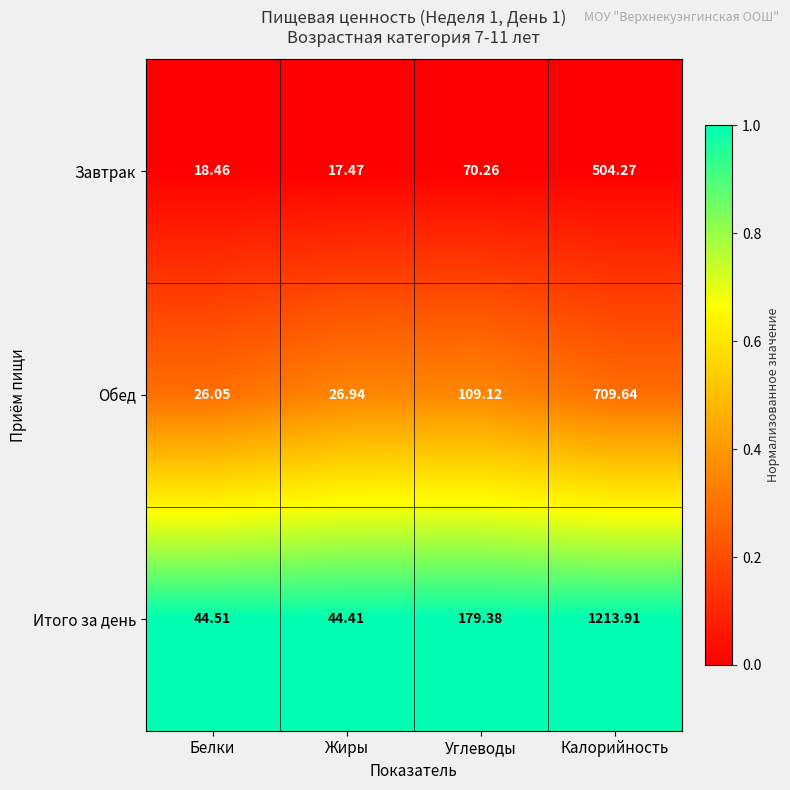

Which series has the largest range (max minus min)?

Итого за день